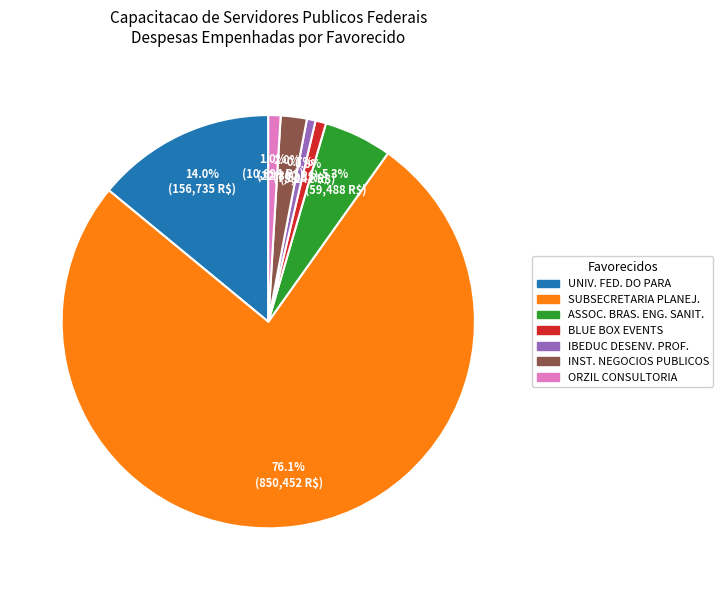

Approximately how many times larger is the value at UNIV. FED. DO PARA compared to BLUE BOX EVENTS?

17.0